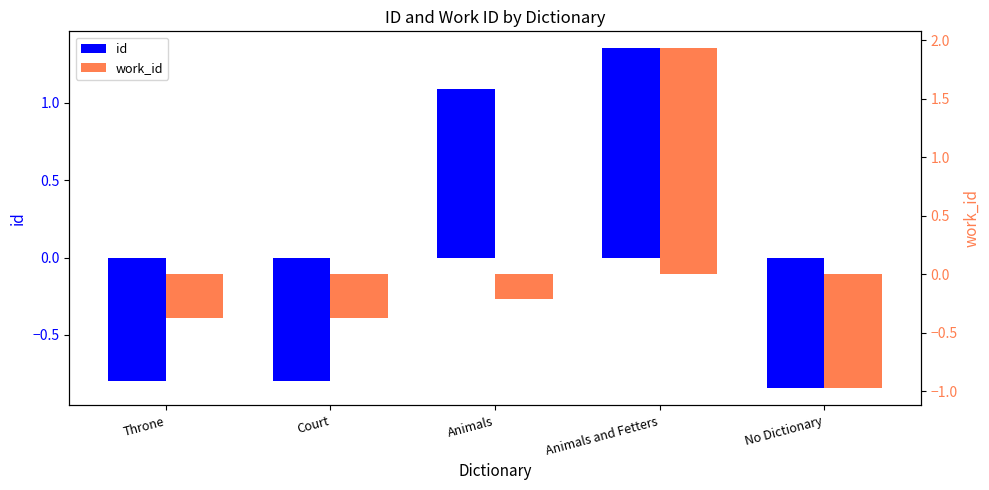

Is it true that id equals 2.4 at Animals and Fetters?

False